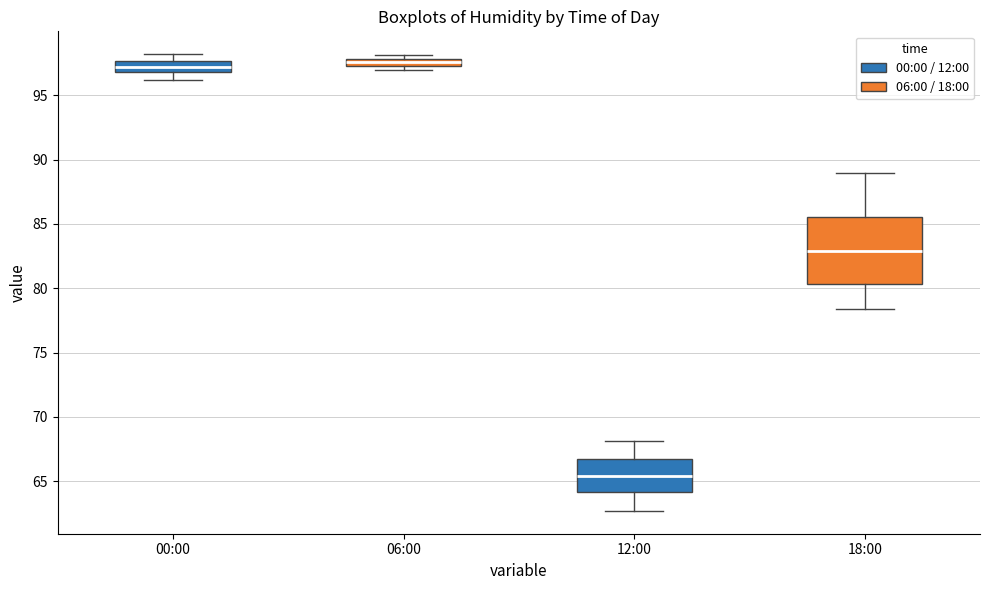

Where is the upper edge of the box for 12:00 on the y-axis? The values are not printed on the chart, so give them approximately, as read against the axis.

66.5